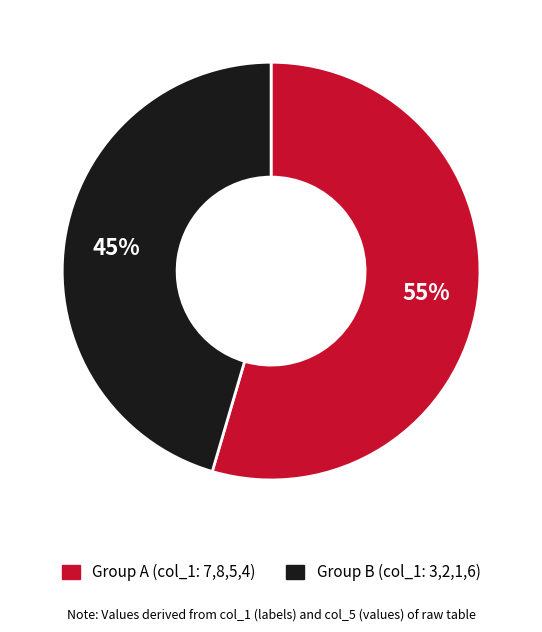

How many segments does this pie chart have?

2